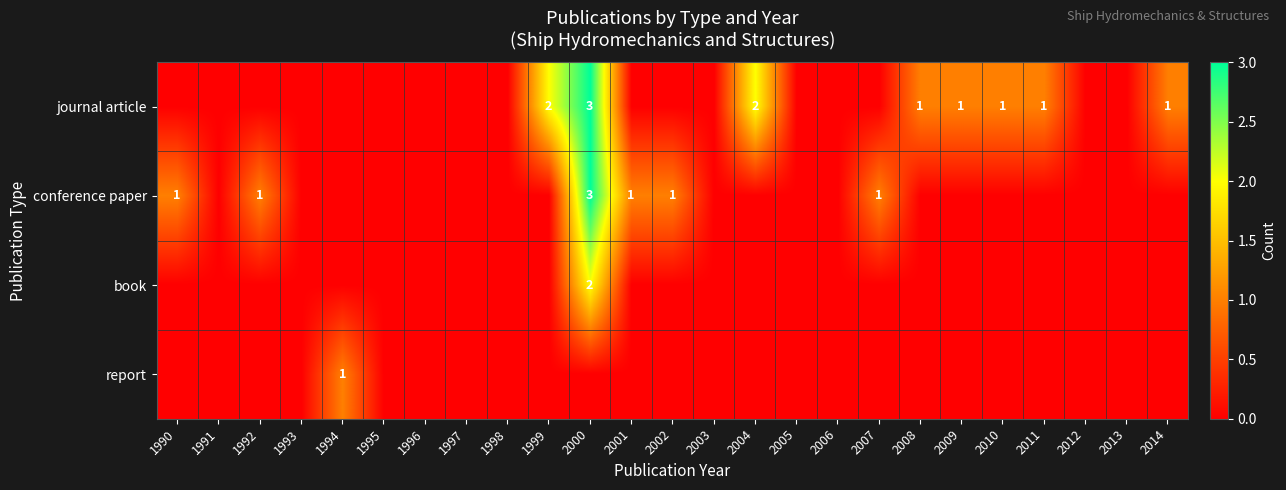

True or false: conference paper has a value of 0 at 2007.

False